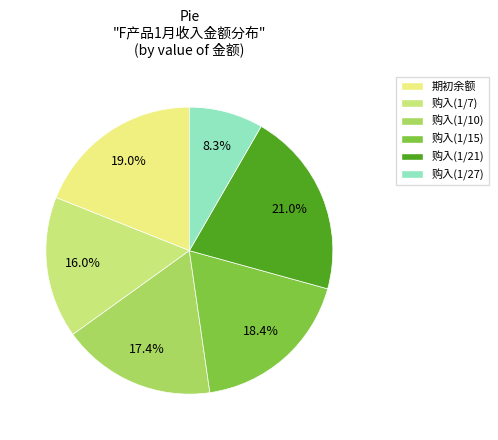

Count the number of slices in the pie.

6